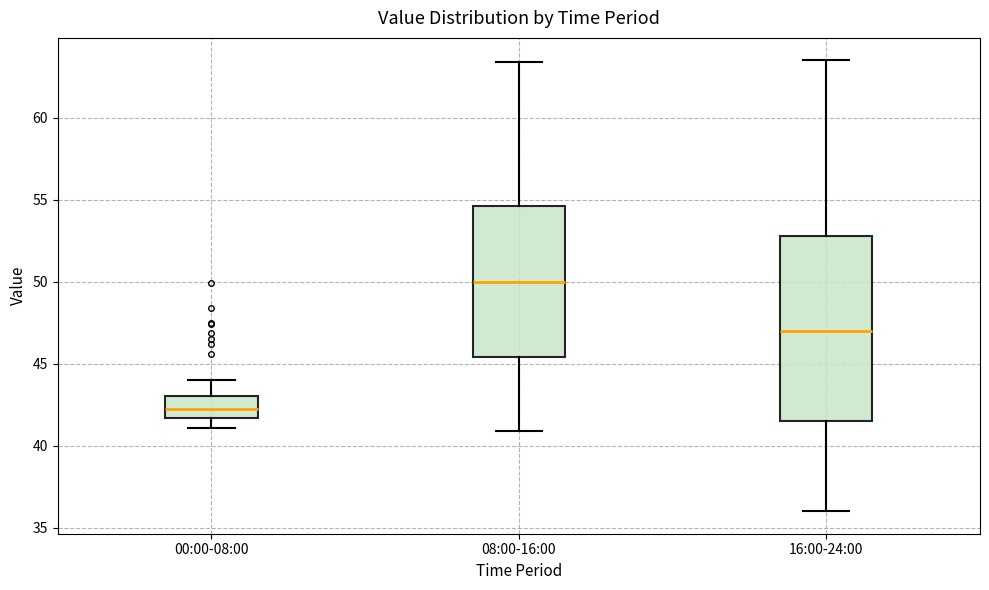

Reading left to right, read every box against the y-axis: the position of its median line, the range the box covers, and the ends of its whiskers. The values are not printed on the chart, so give them approximately, as read against the axis.

00:00-08:00: median 42.5, box 41.5 to 43.0, whiskers 41.0 to 44.0
08:00-16:00: median 50.0, box 45.5 to 54.5, whiskers 41.0 to 63.5
16:00-24:00: median 47.0, box 41.5 to 53.0, whiskers 36.0 to 63.5